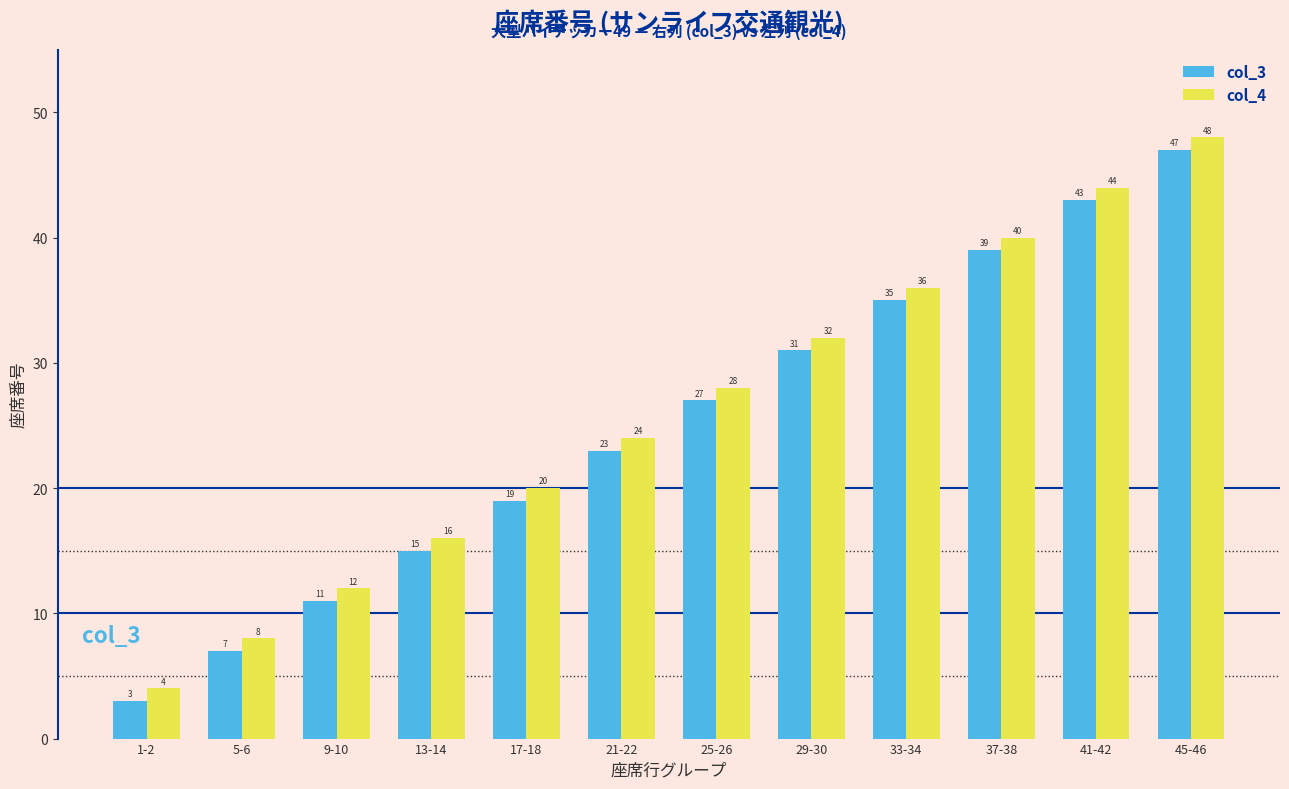

What is the value of the col_3 bar at the 11th from the left?

43